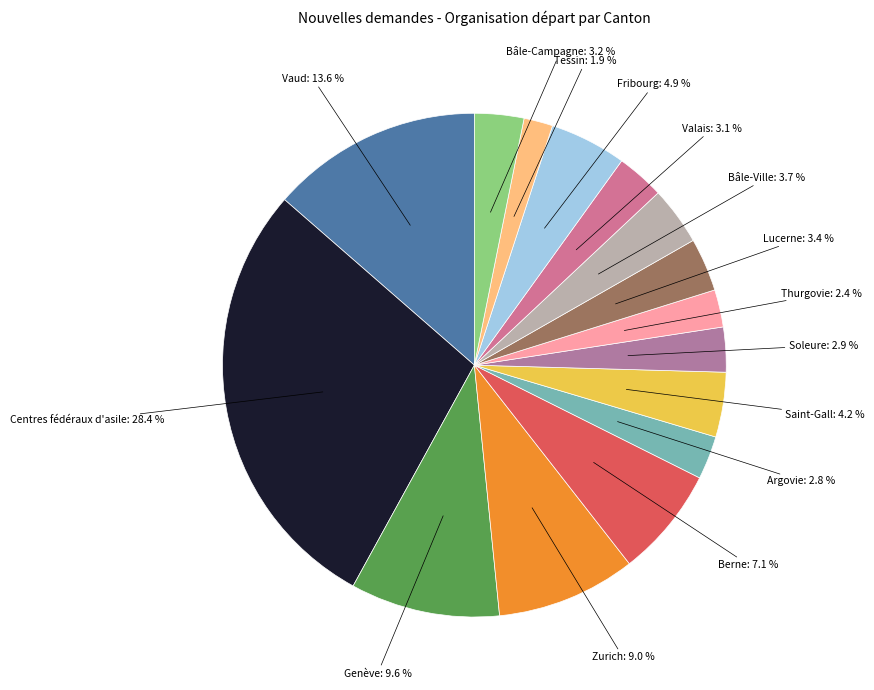

To the nearest percent, what is the average slice percentage?

7%